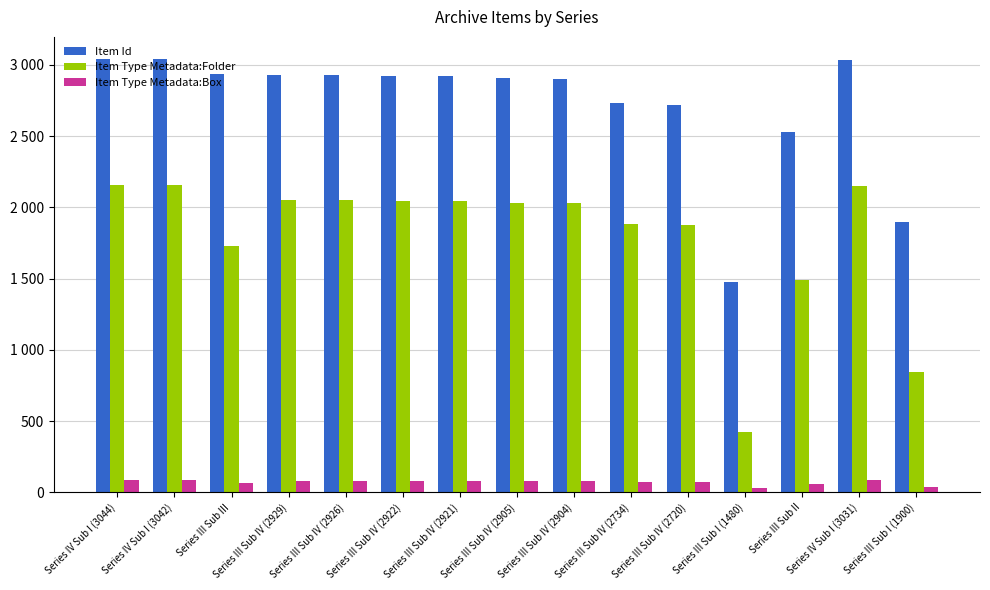

What position from the right is Series III Sub IV (2926)?

11